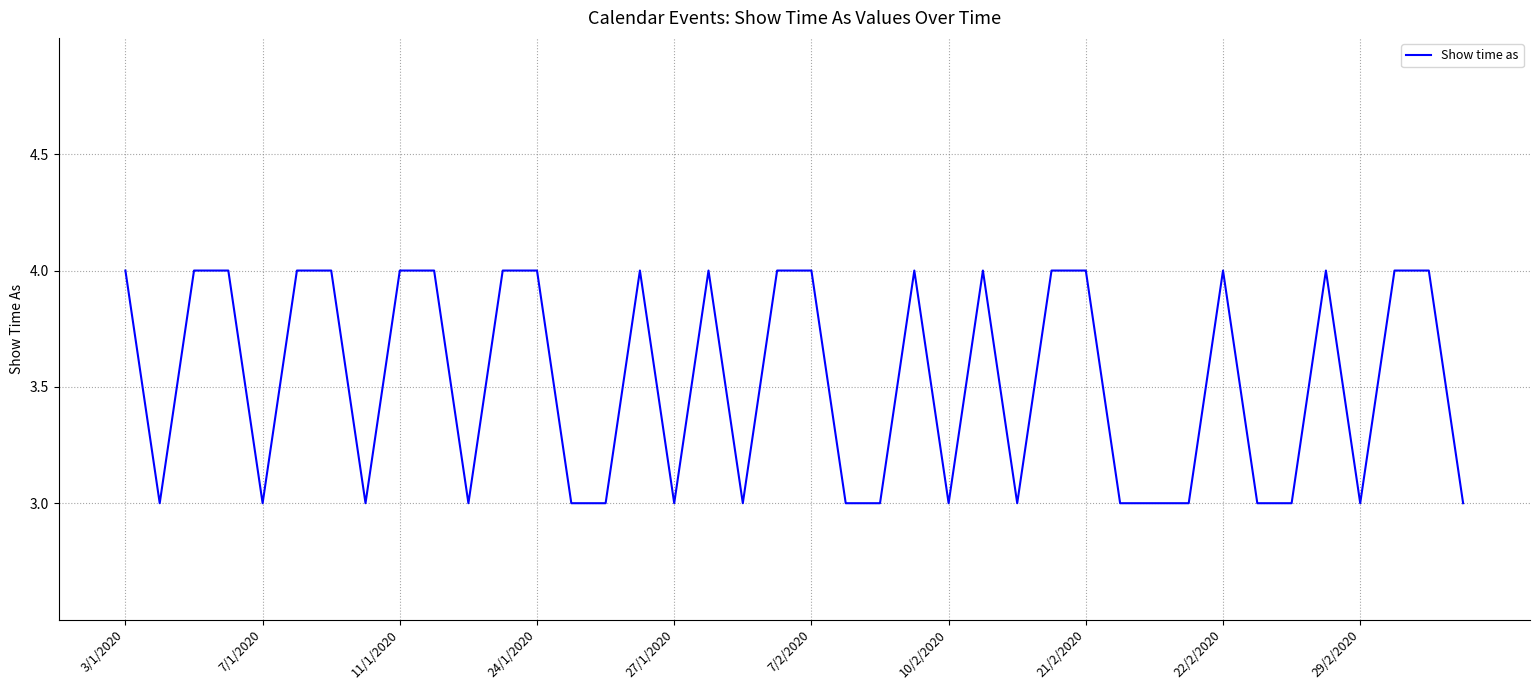

What is the difference between the maximum and second lowest values?

1